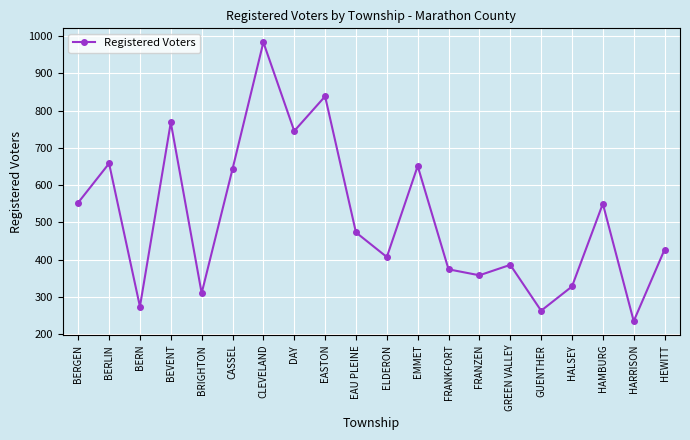

What is the label of the 15th point from the right?

CASSEL